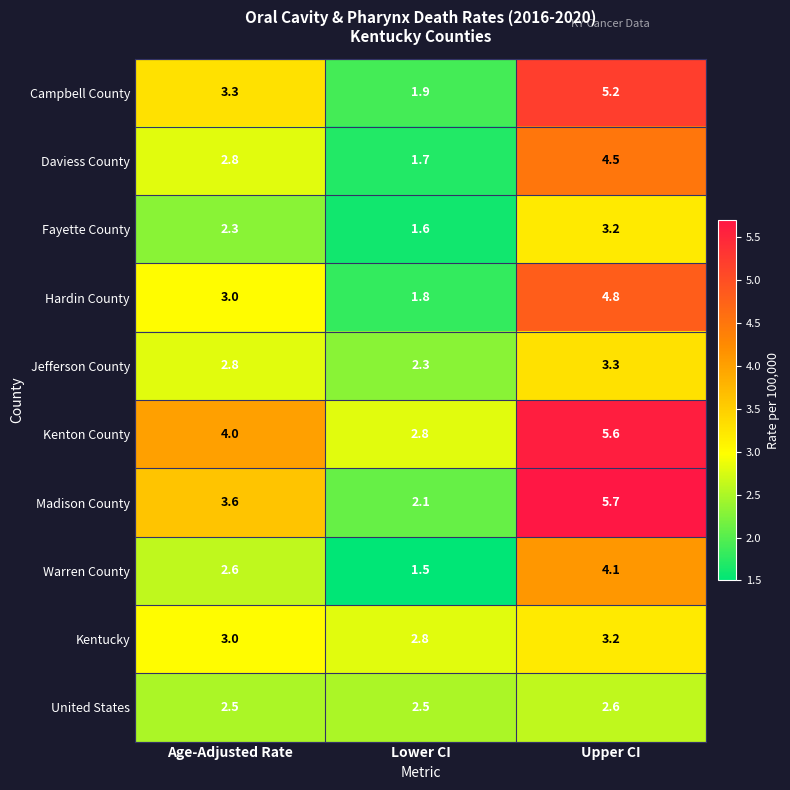

Read the Campbell County value at Lower CI.

1.9